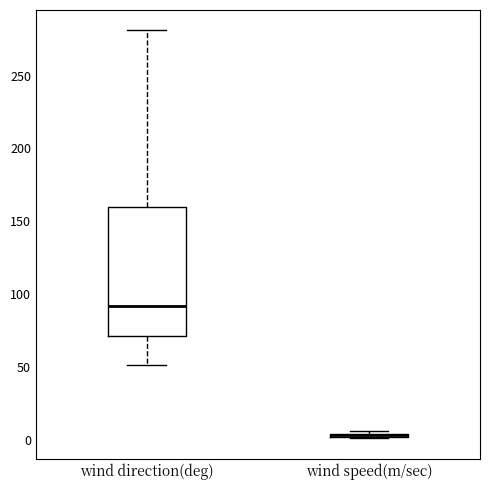

Where does the upper whisker of the box for wind direction(deg) end on the y-axis? The values are not printed on the chart, so give them approximately, as read against the axis.

280